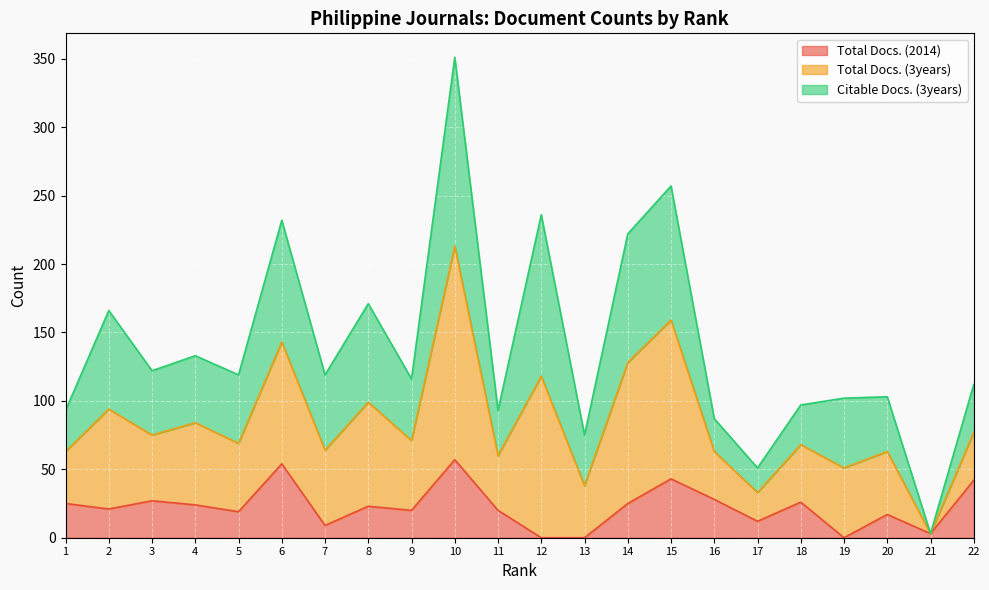

The value of Total Docs. (2014) at 6 is 54. True or false?

True